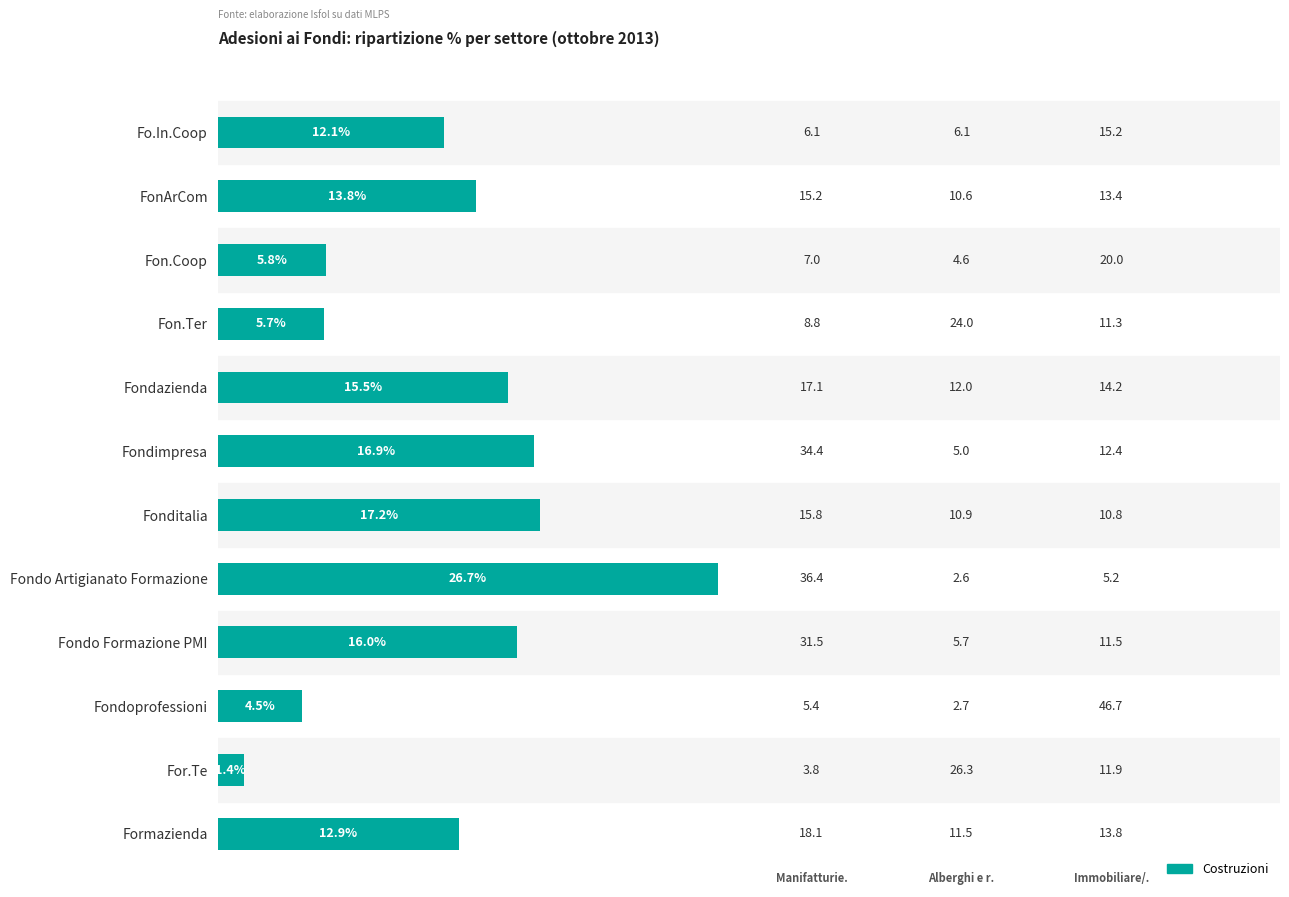

Are the bars horizontal?

Yes